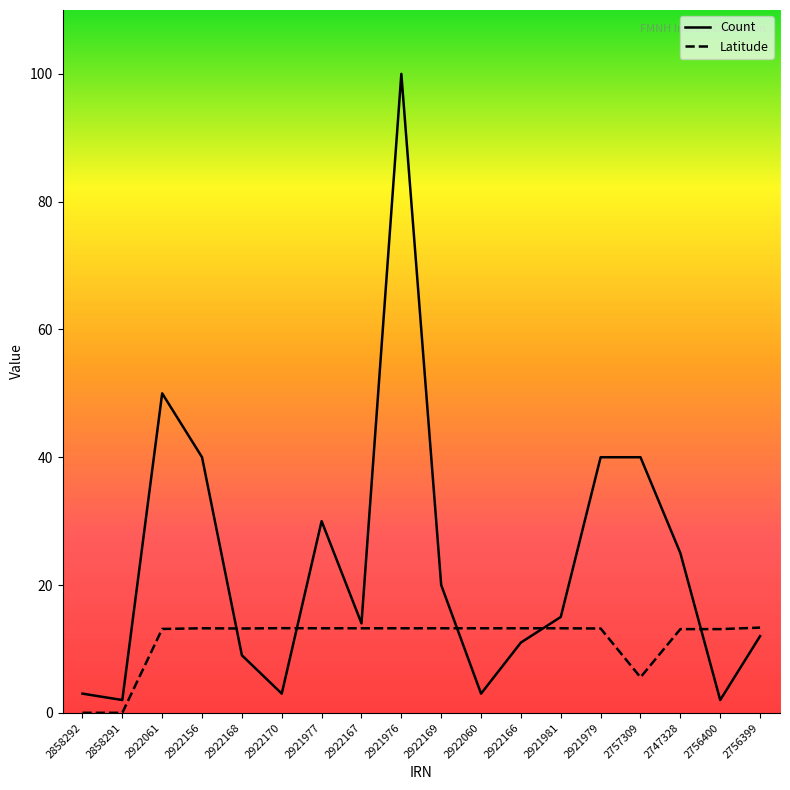

What are all the series names shown in the legend?

Count, Latitude